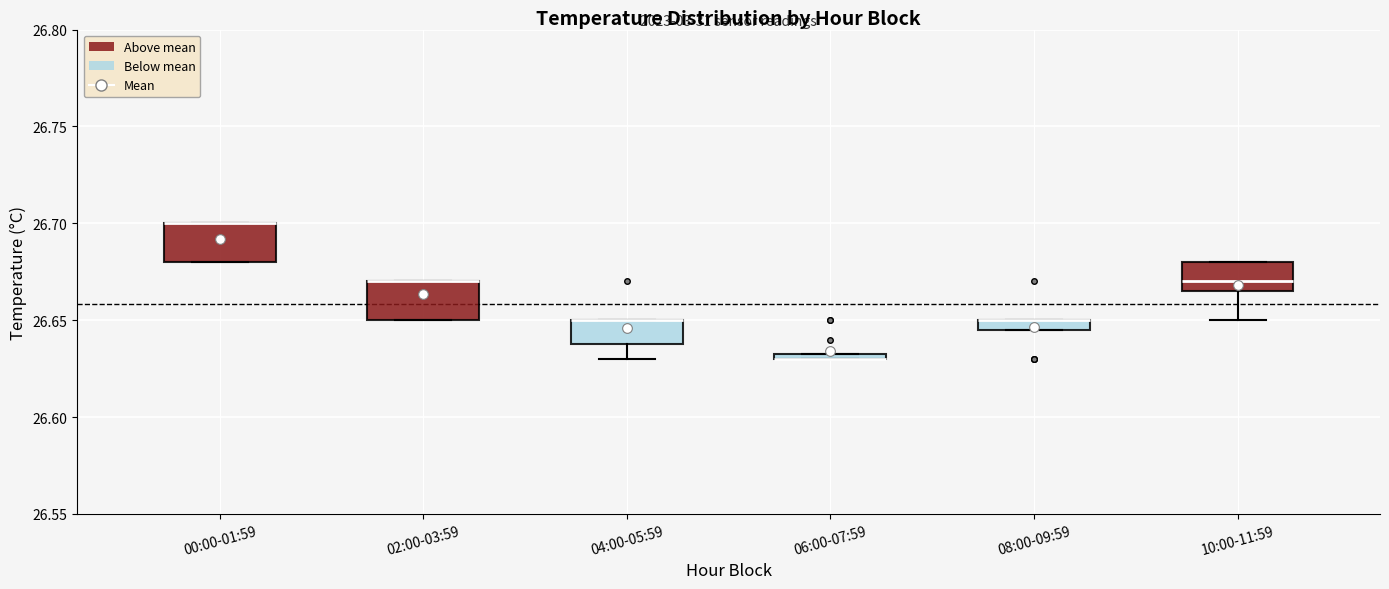

Where is the upper edge of the box for 08:00-09:59 on the y-axis? The values are not printed on the chart, so give them approximately, as read against the axis.

26.650